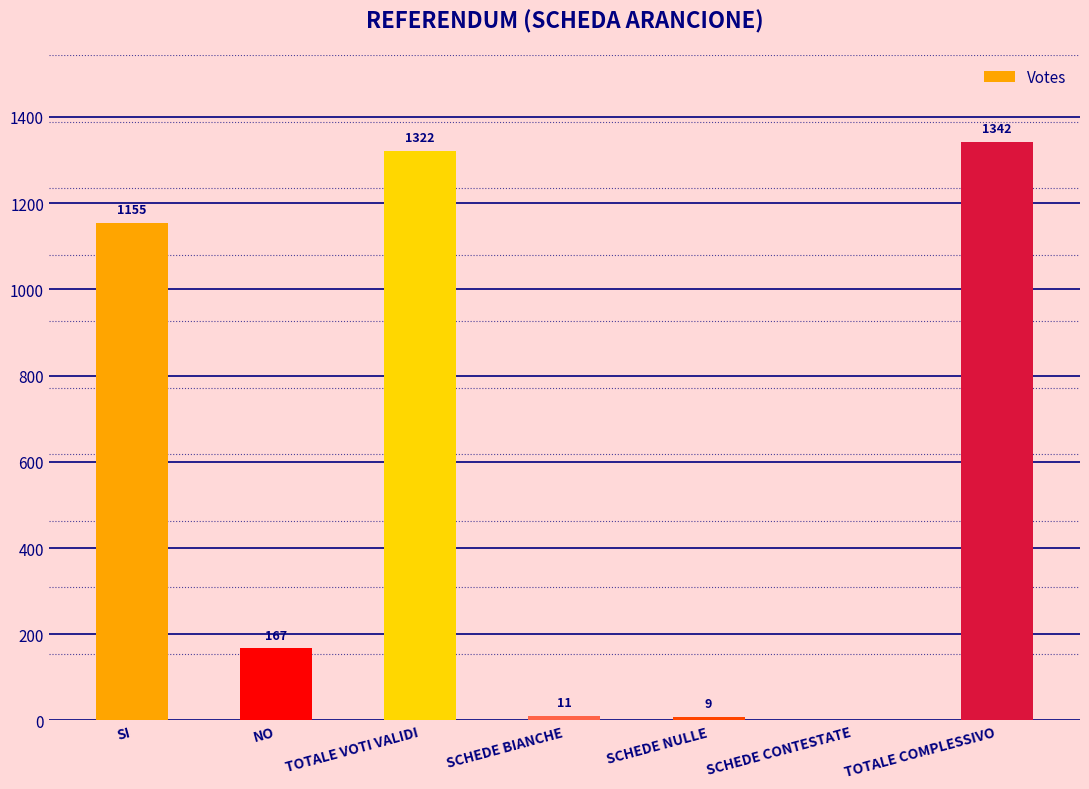

What is the sum of the values at NO and SCHEDE BIANCHE?

178